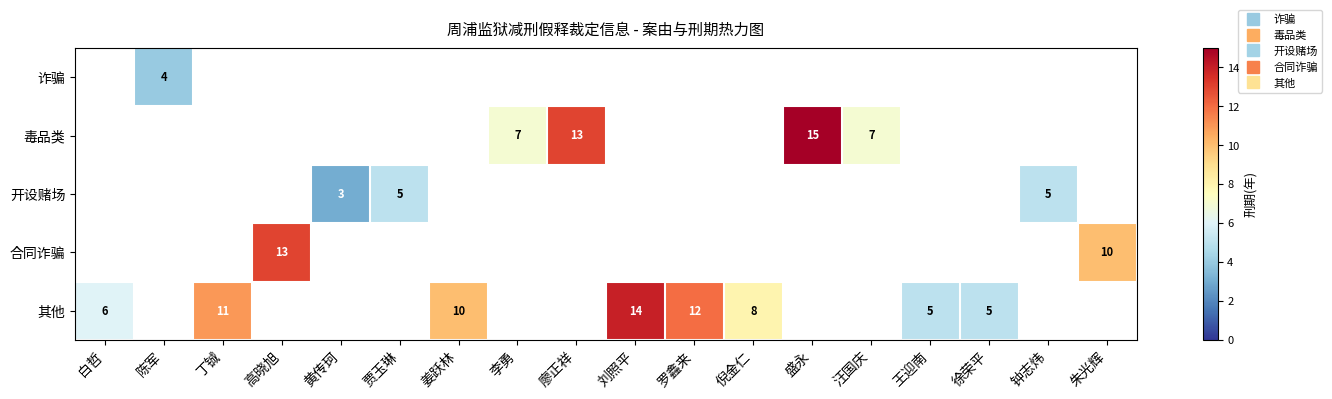

How many values in 毒品类 are above zero?

4